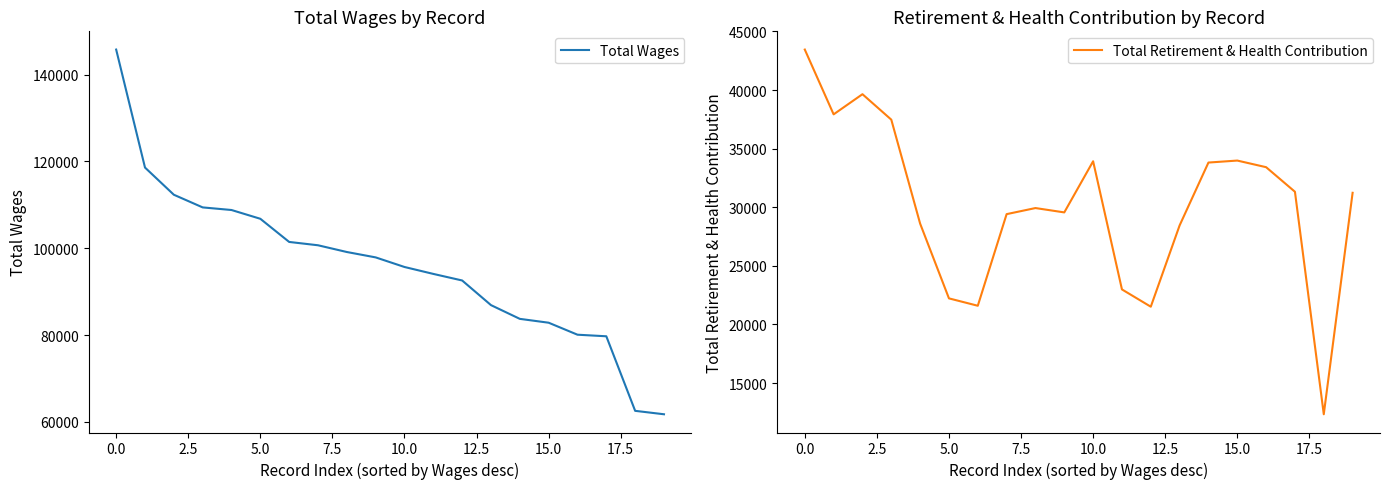

List the series in order of their overall mean, highest first.

Total Wages, Total Retirement & Health Contribution